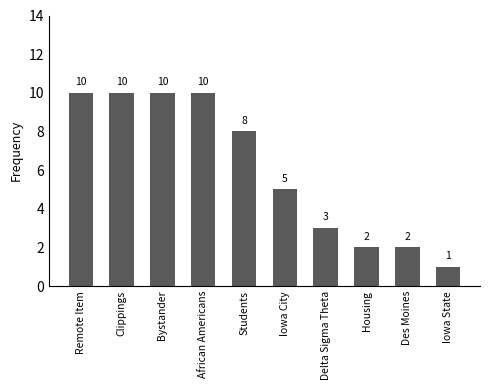

What is the ratio of the value at Iowa State to the value at Bystander?

0.1